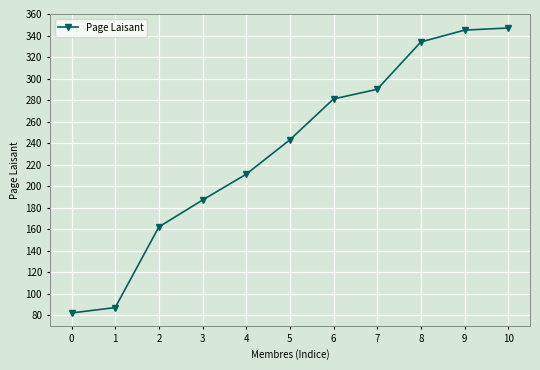

Which has a higher value, 1 or 8?

8